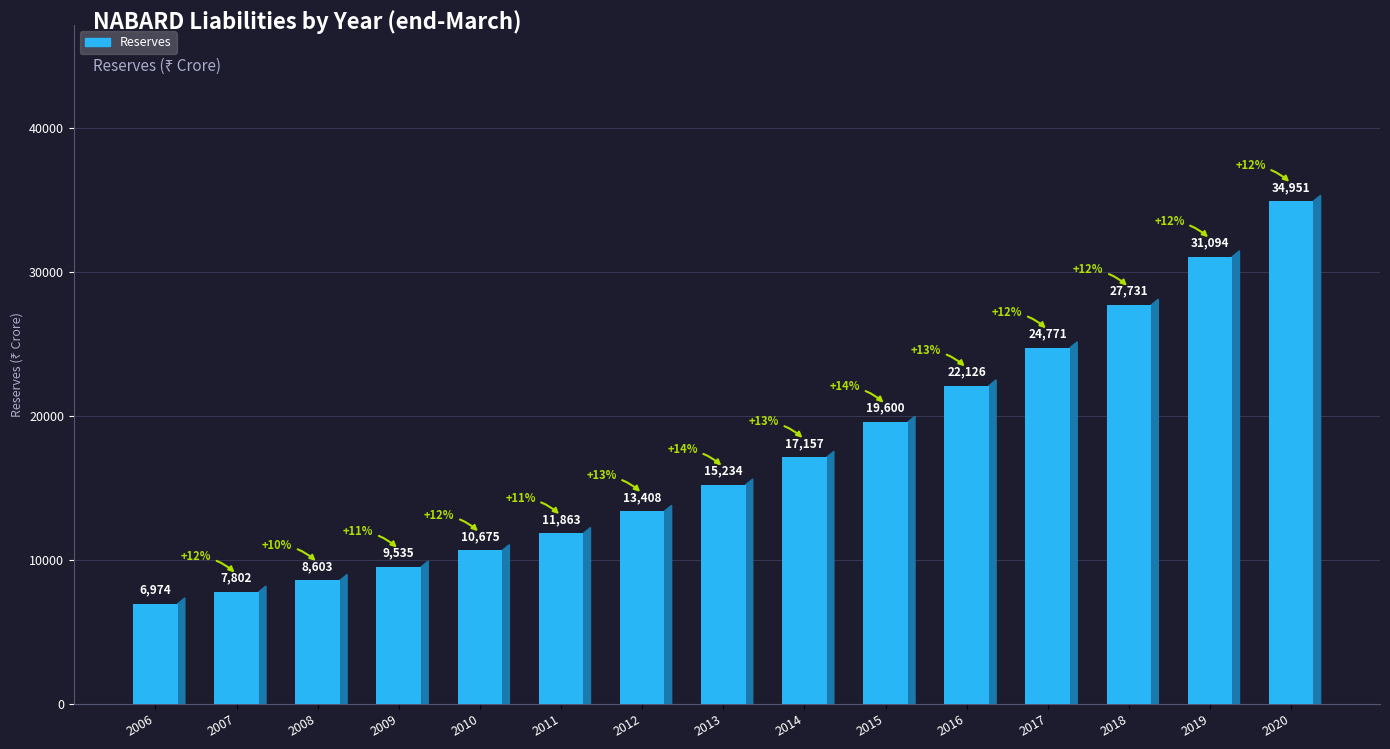

What is the approximate value at 2017, to the nearest 100?

24800